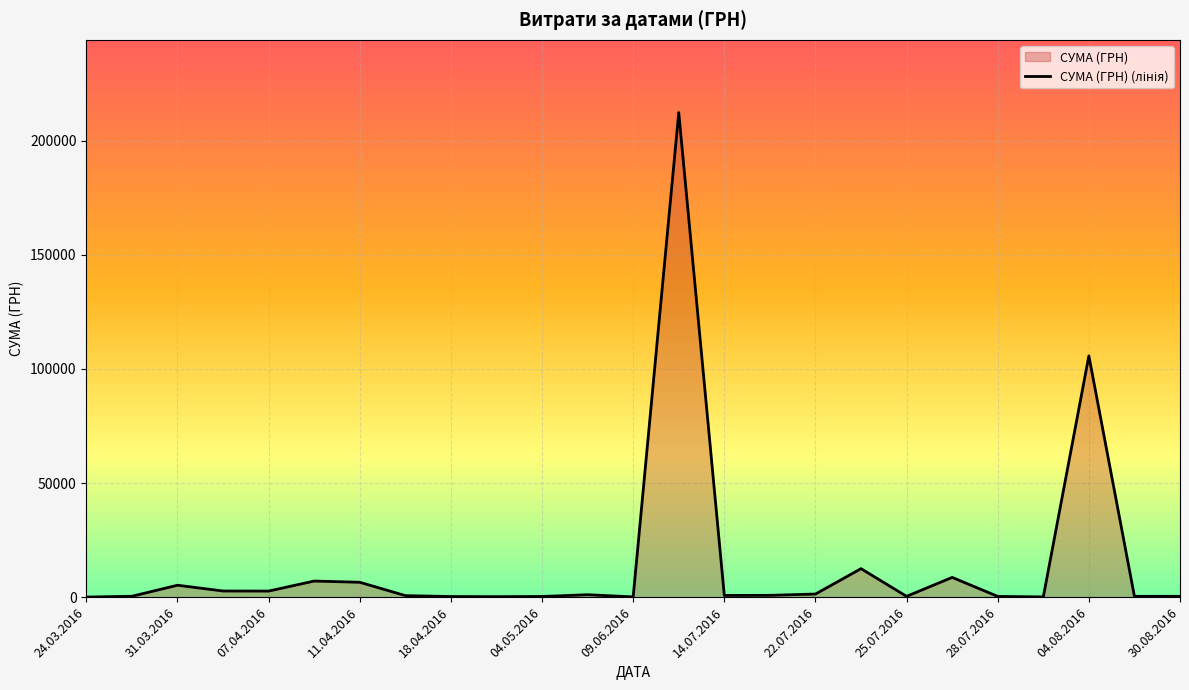

What is the ratio of the value at 04.08.2016 to the value at 24.03.2016?

3340.3